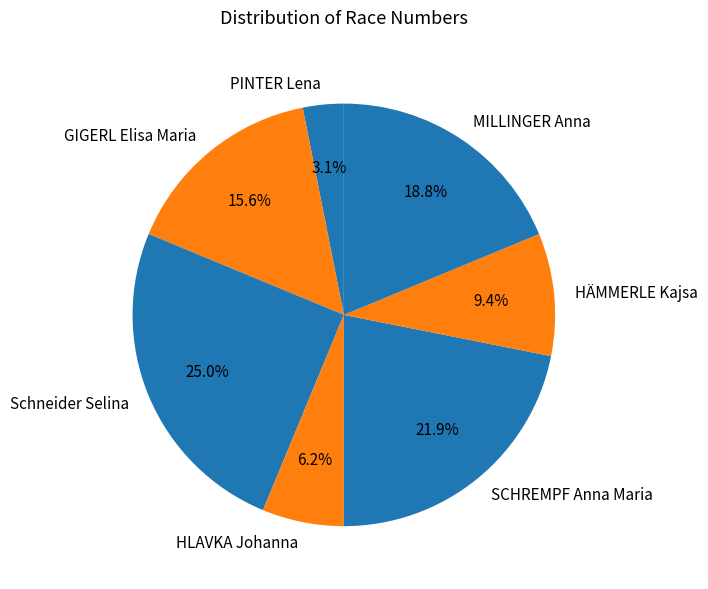

Does any single category account for the majority?

No